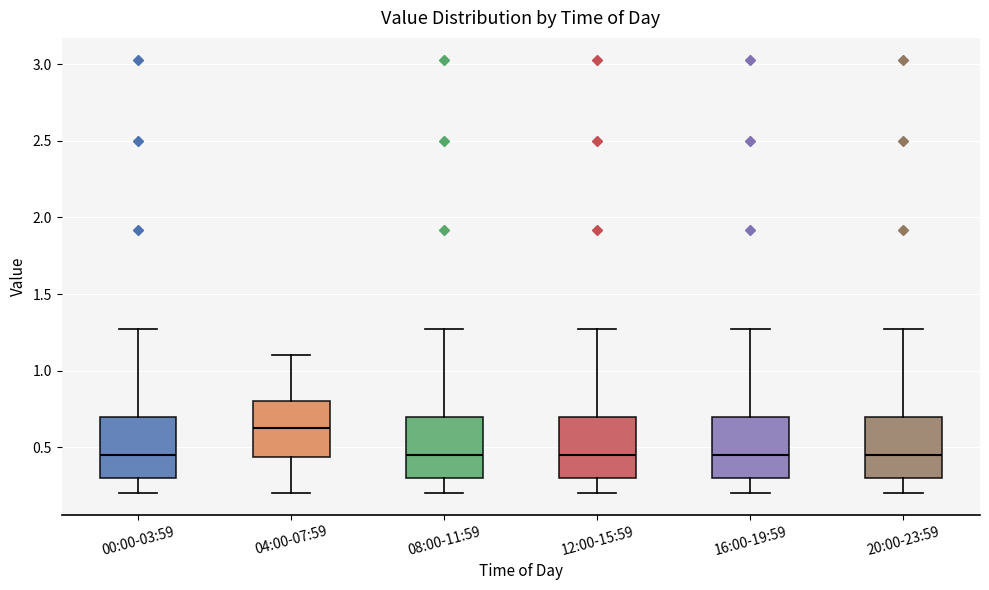

Which box's median line is the highest?

04:00-07:59